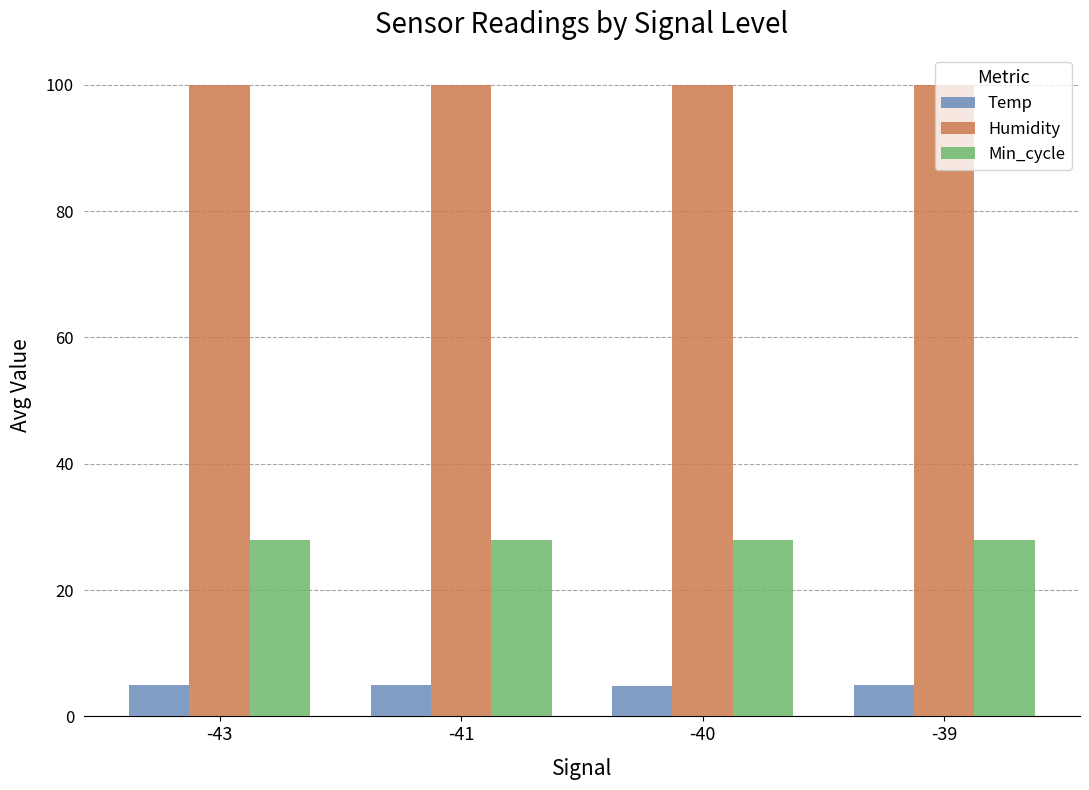

What is the total value across all series at -43?

132.8